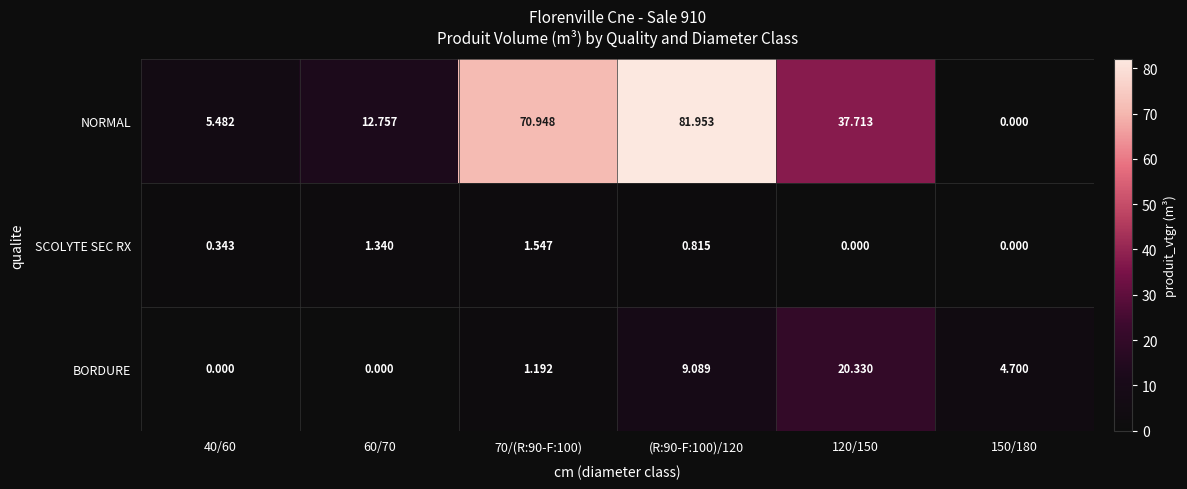

Which series has the largest total across all categories?

NORMAL